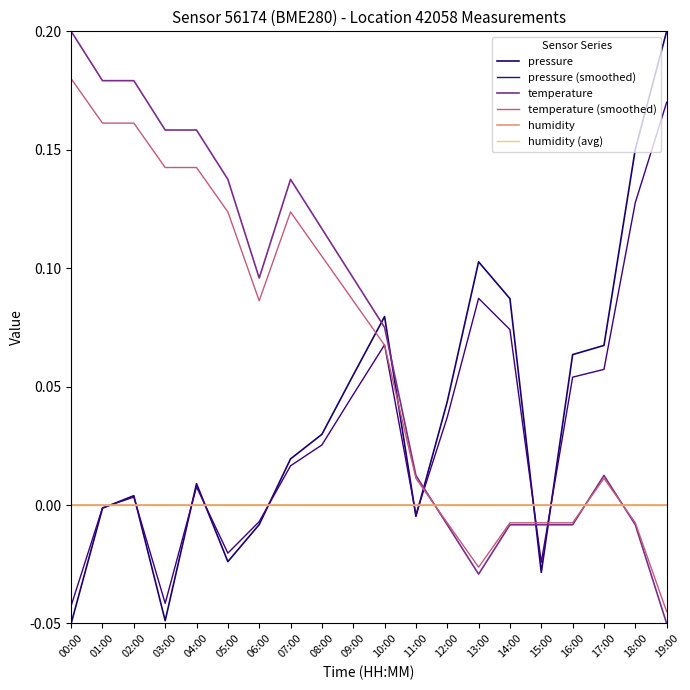

Between which two adjacent categories do pressure (smoothed) and humidity (avg) first intersect?

01:00 and 02:00